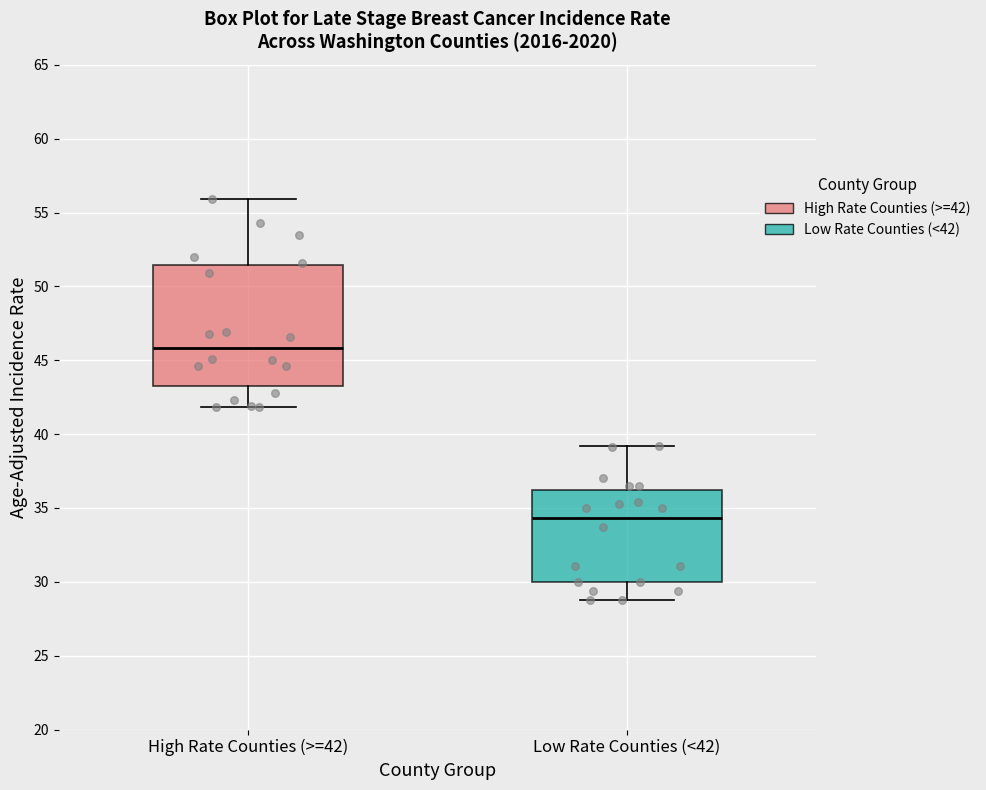

Where is the upper edge of the box for High Rate Counties (>=42) on the y-axis? The values are not printed on the chart, so give them approximately, as read against the axis.

51.5